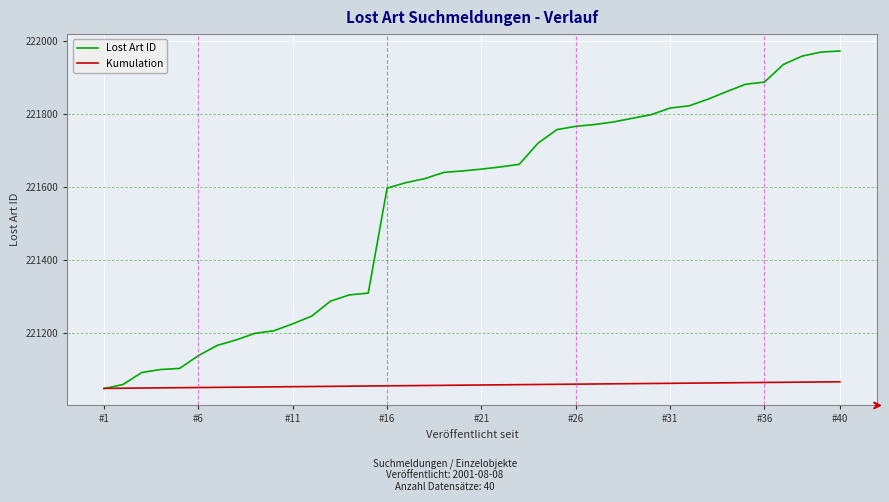

Which series has the largest total across all categories?

Lost Art ID